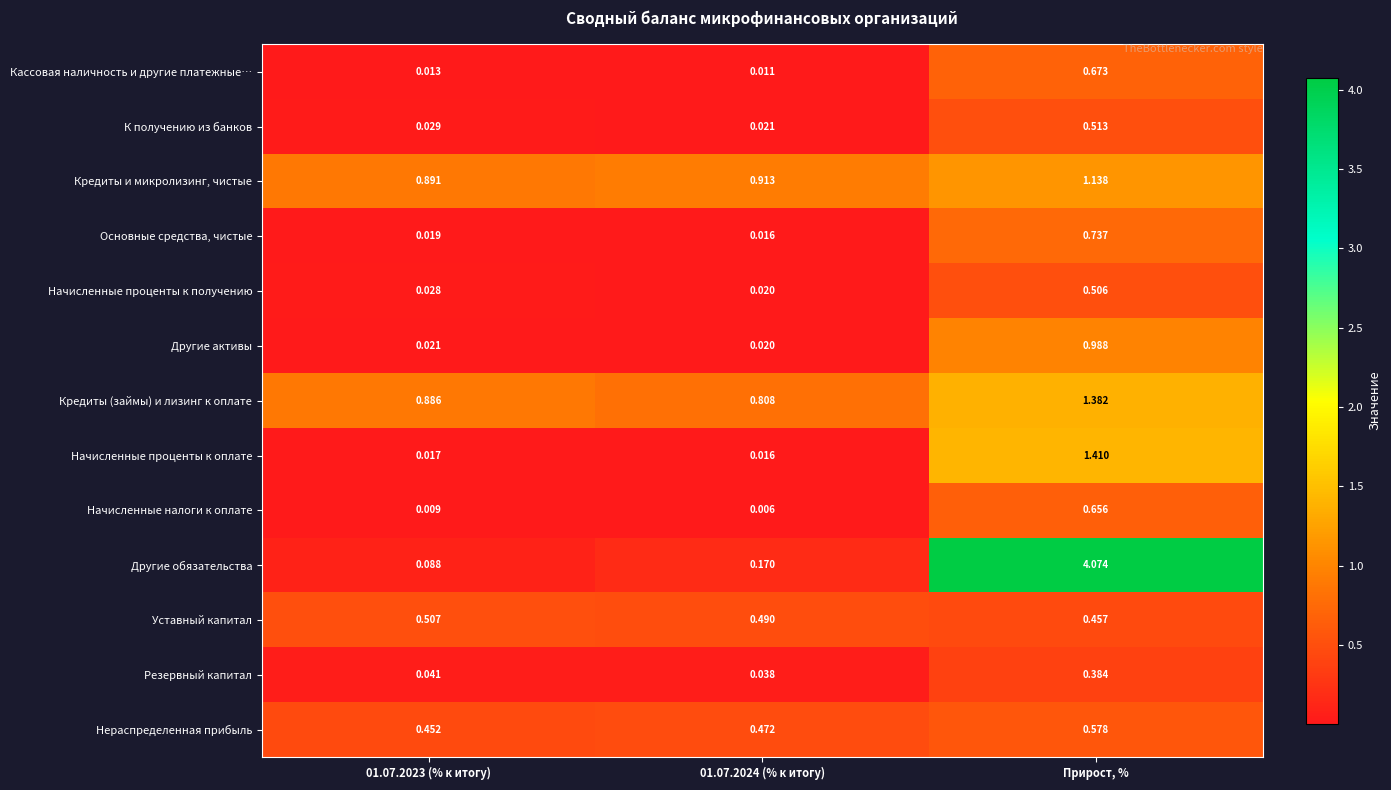

At 01.07.2023 (% к итогу), list the series in order from largest to smallest.

Кредиты и микролизинг, чистые, Кредиты (займы) и лизинг к оплате, Уставный капитал, Нераспределенная прибыль, Другие обязательства, Резервный капитал, К получению из банков, Начисленные проценты к получению, Другие активы, Основные средства, чистые, Начисленные проценты к оплате, Кассовая наличность и другие платежные…, Начисленные налоги к оплате